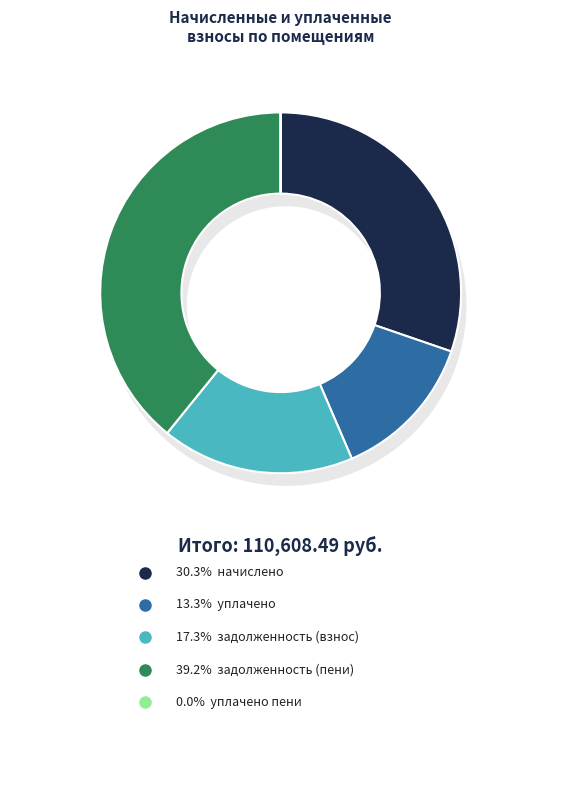

Rank the series by their maximum value, from highest to lowest.

задолженность (пени), начислено, задолженность (взнос), уплачено, уплачено пени